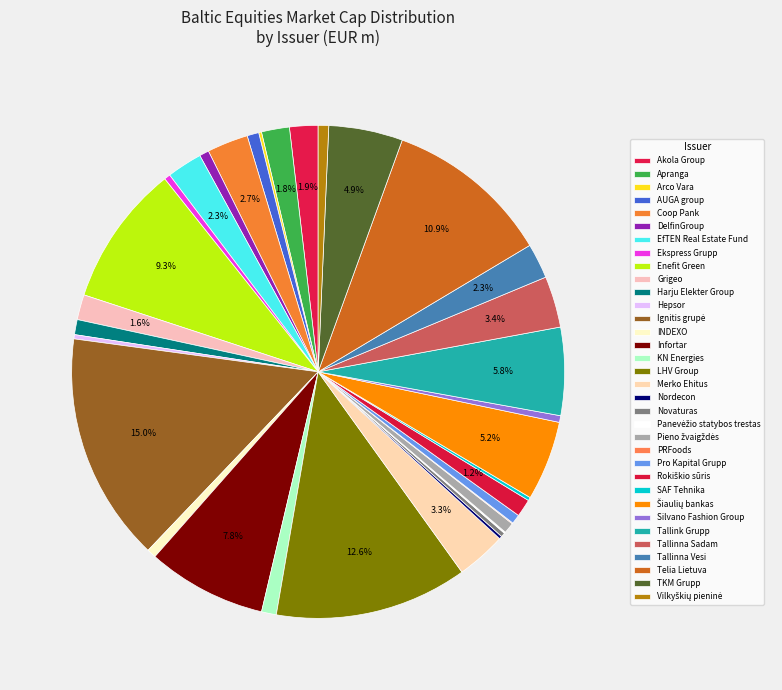

The Tallink Grupp slice represents 19% of the pie. True or false?

False